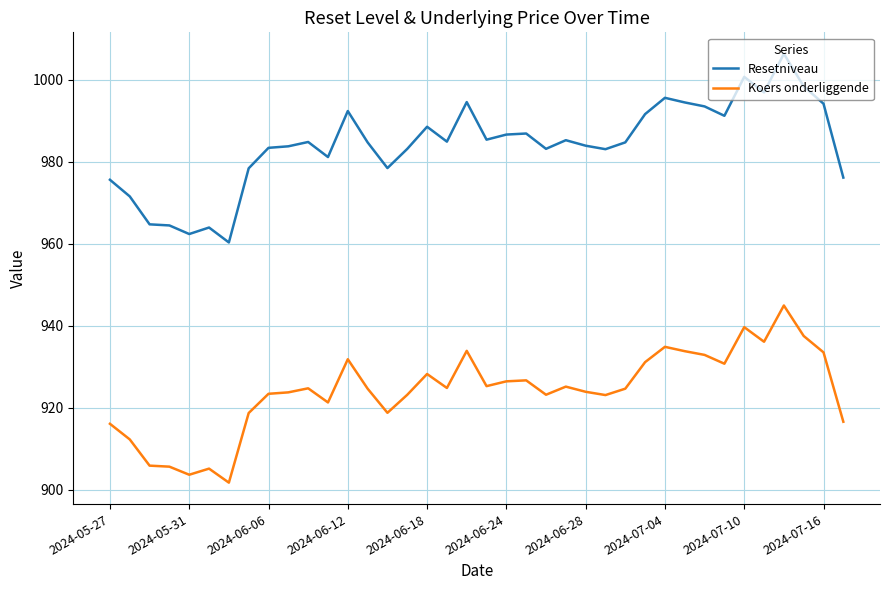

Which series has the largest total across all categories?

Resetniveau